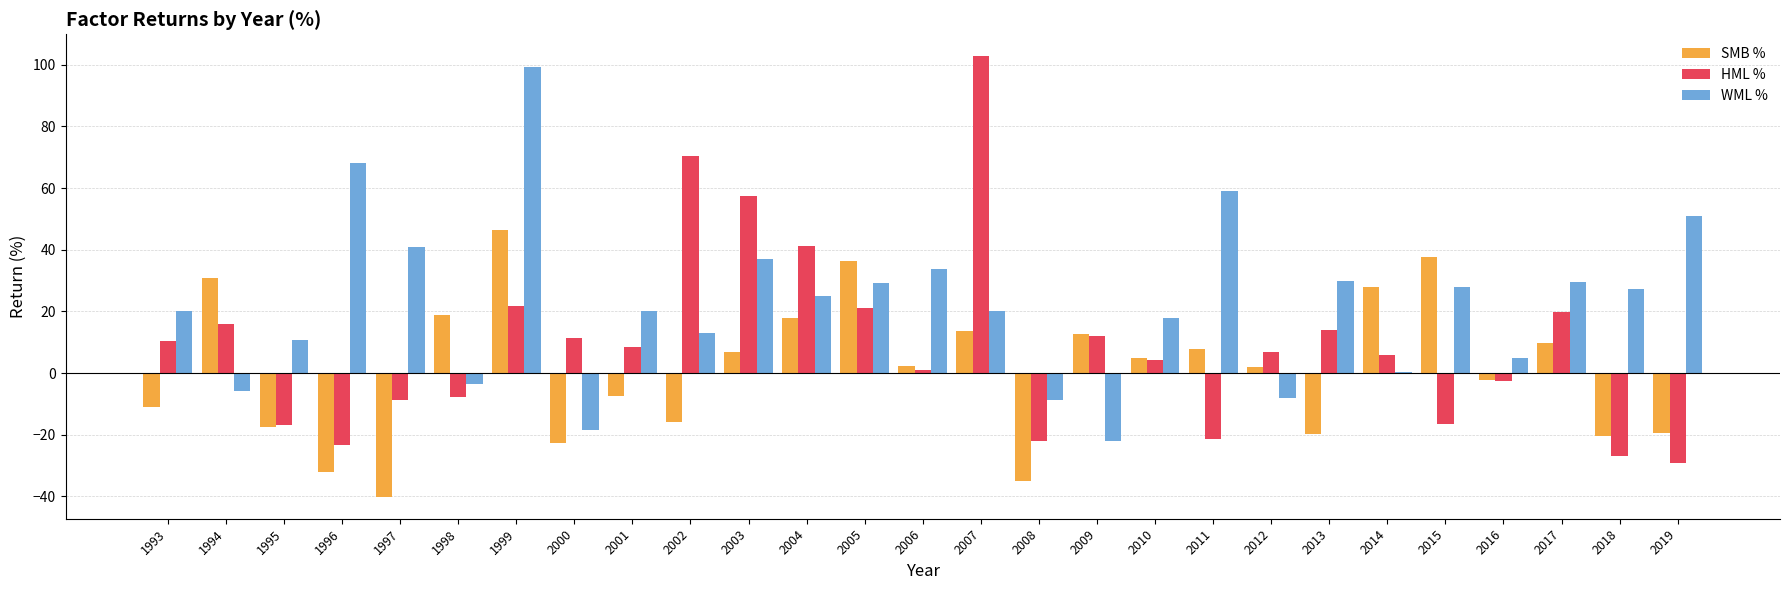

How many groups of bars are there?

27